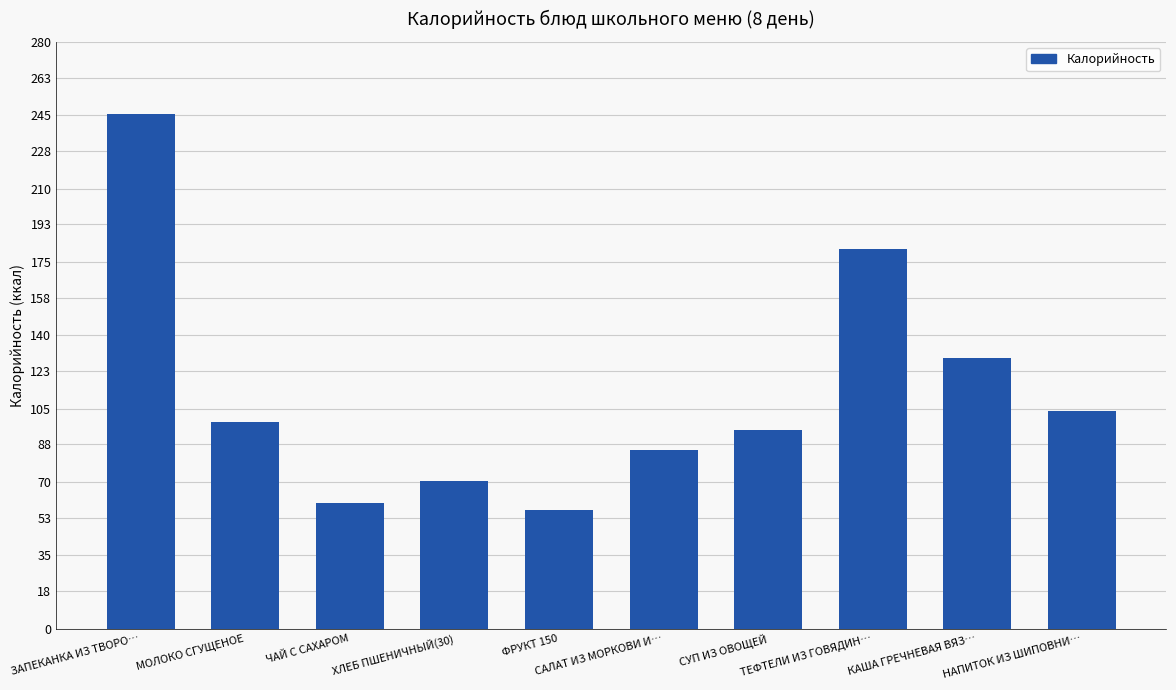

List the labels in order of value, largest first.

ЗАПЕКАНКА ИЗ ТВОРО…, ТЕФТЕЛИ ИЗ ГОВЯДИН…, КАША ГРЕЧНЕВАЯ ВЯЗ…, НАПИТОК ИЗ ШИПОВНИ…, МОЛОКО СГУЩЕНОЕ, СУП ИЗ ОВОЩЕЙ, САЛАТ ИЗ МОРКОВИ И…, ХЛЕБ ПШЕНИЧНЫЙ(30), ЧАЙ С САХАРОМ, ФРУКТ 150